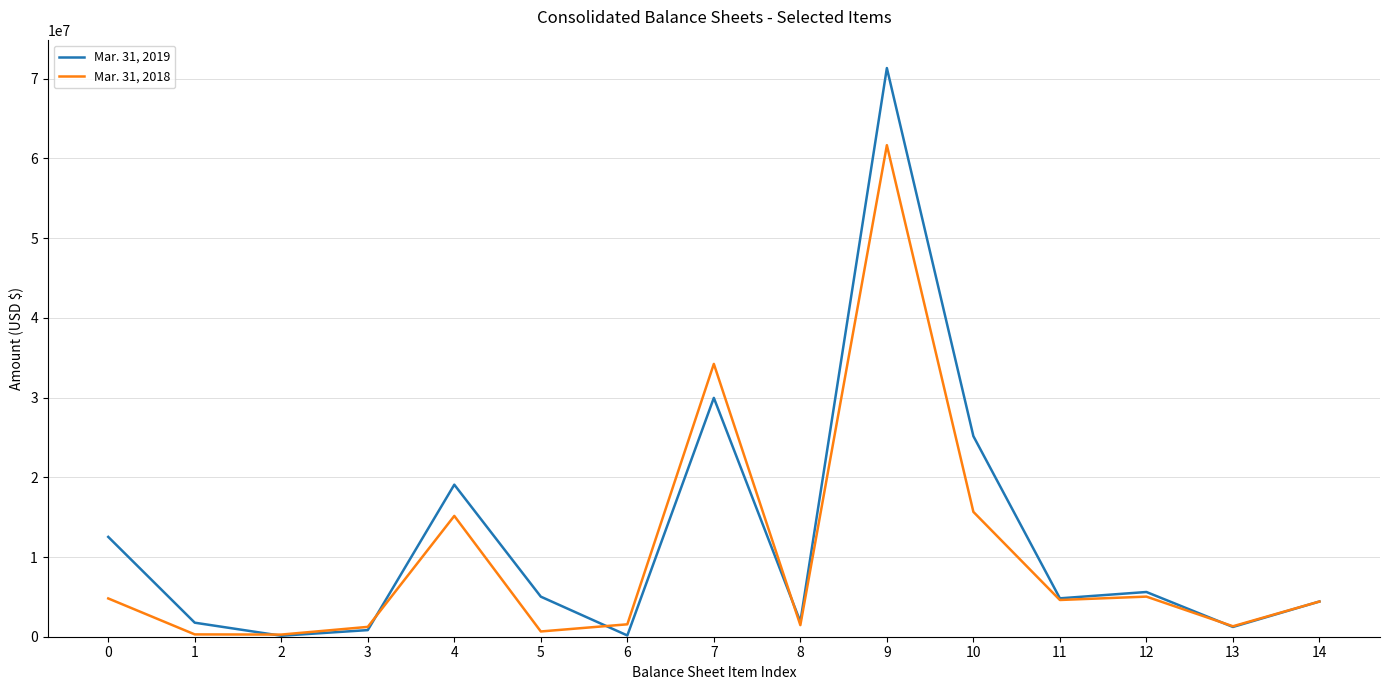

Which series has the widest spread of values?

Mar. 31, 2019